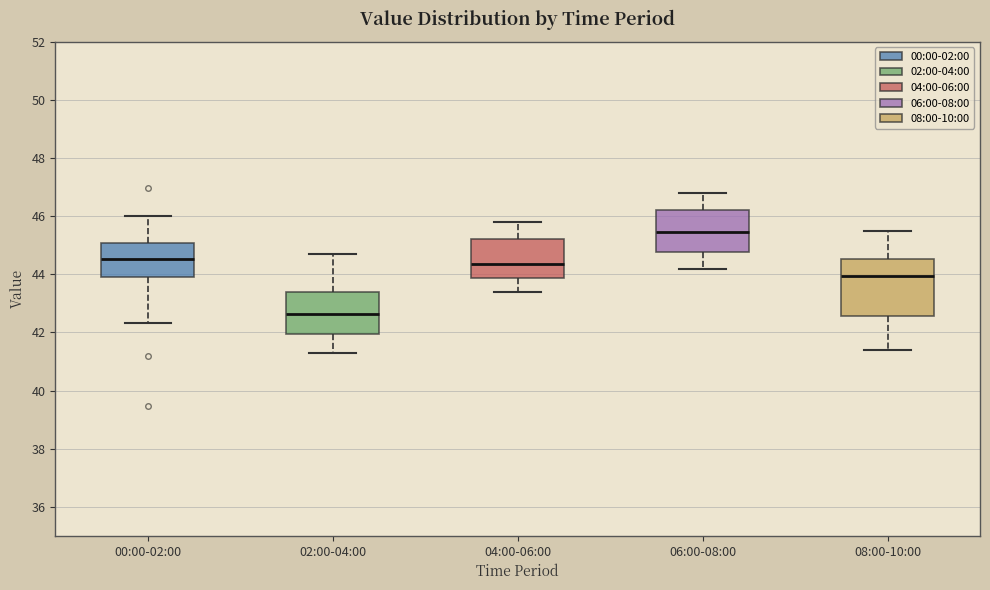

Where does the median line of the box for 08:00-10:00 sit on the y-axis? The values are not printed on the chart, so give them approximately, as read against the axis.

44.0